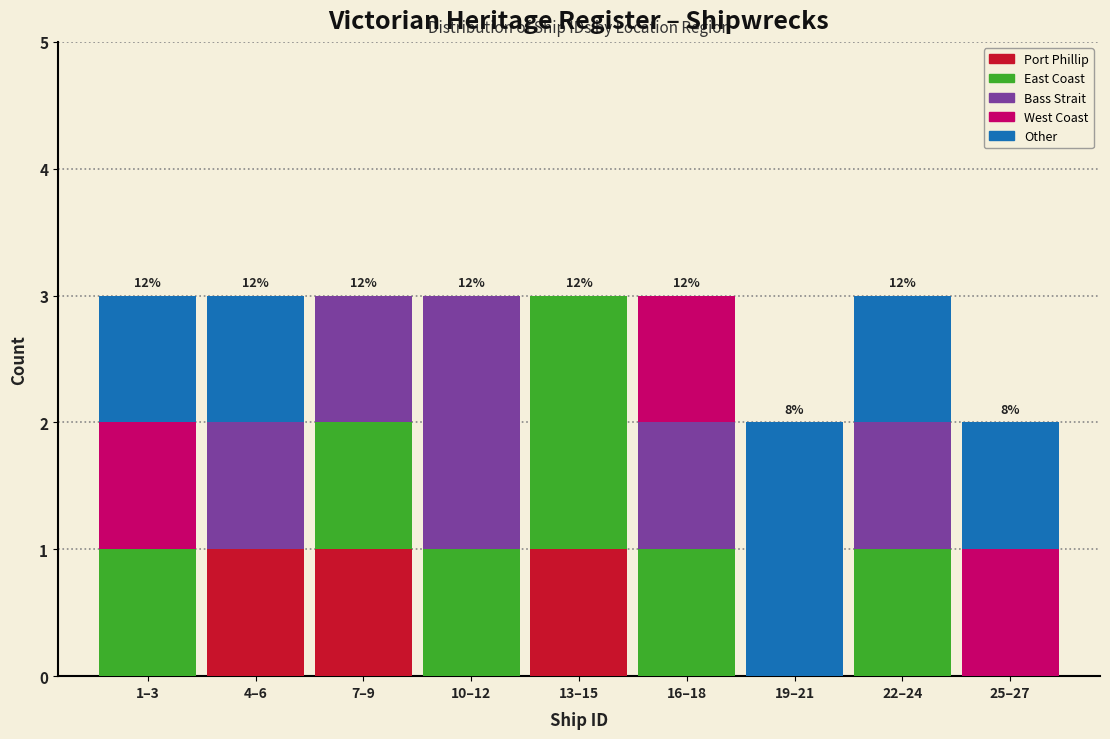

What is the total value across all series at 13–15?

3